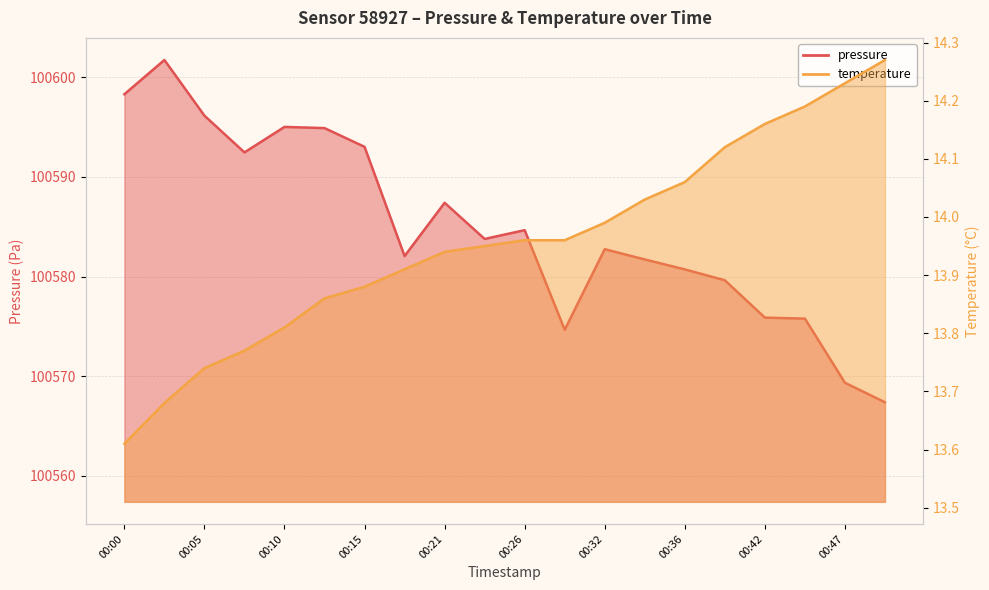

At which category does the chart reach its peak across all series?

00:03